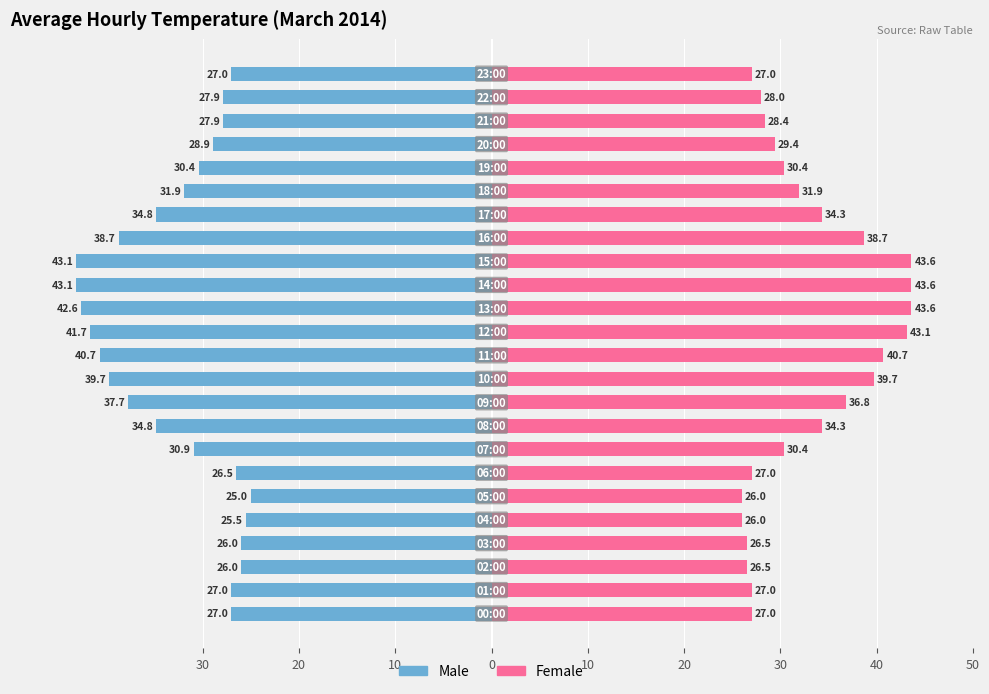

Which series has the widest spread of values?

Male